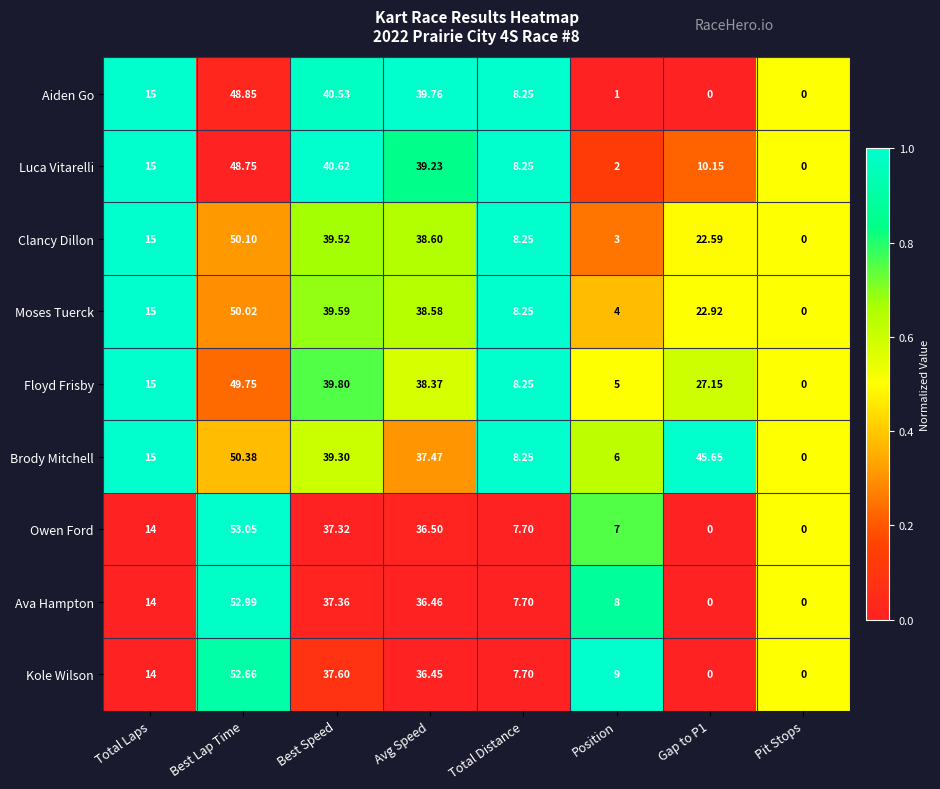

At which label is Luca Vitarelli closest to 24?

Total Laps